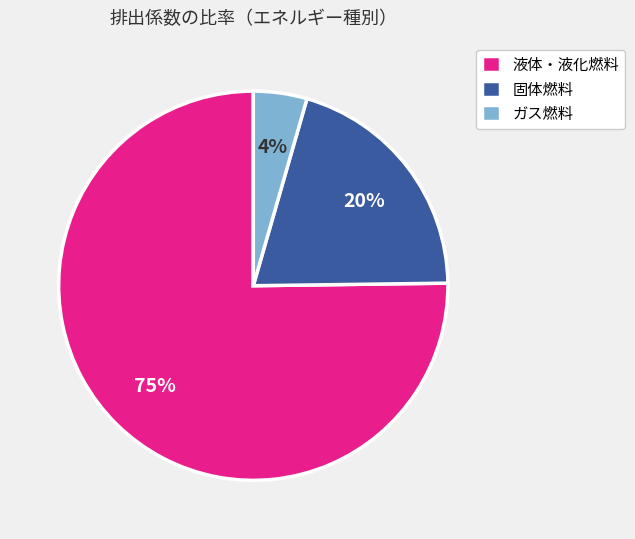

Is there a majority slice in this chart?

Yes